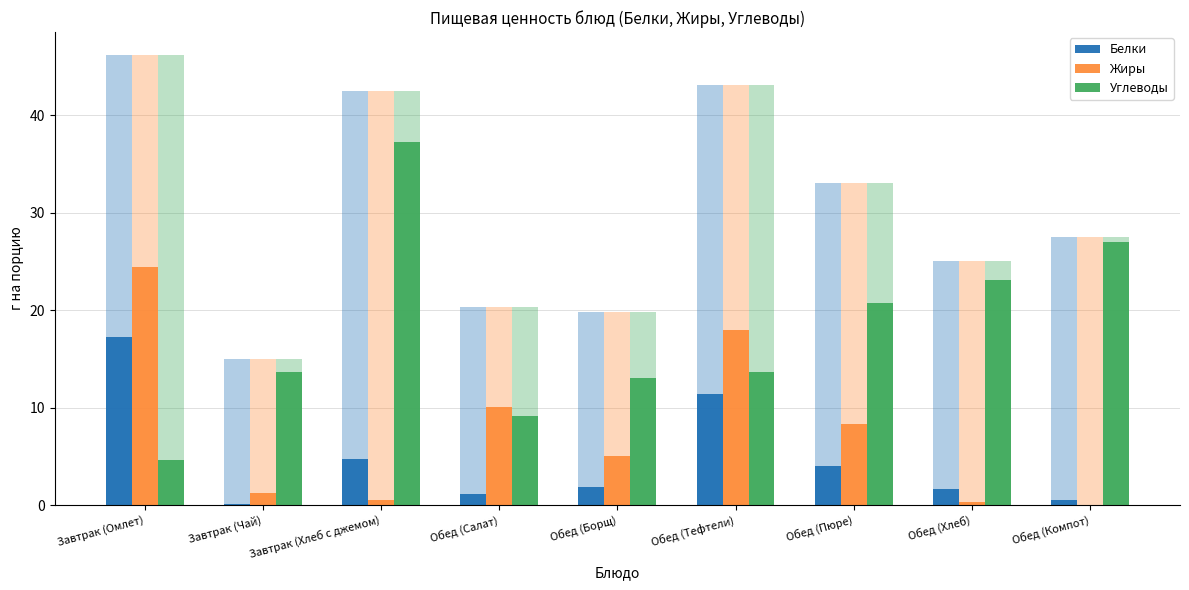

At which category is the sum across all series the highest?

Завтрак (Омлет)